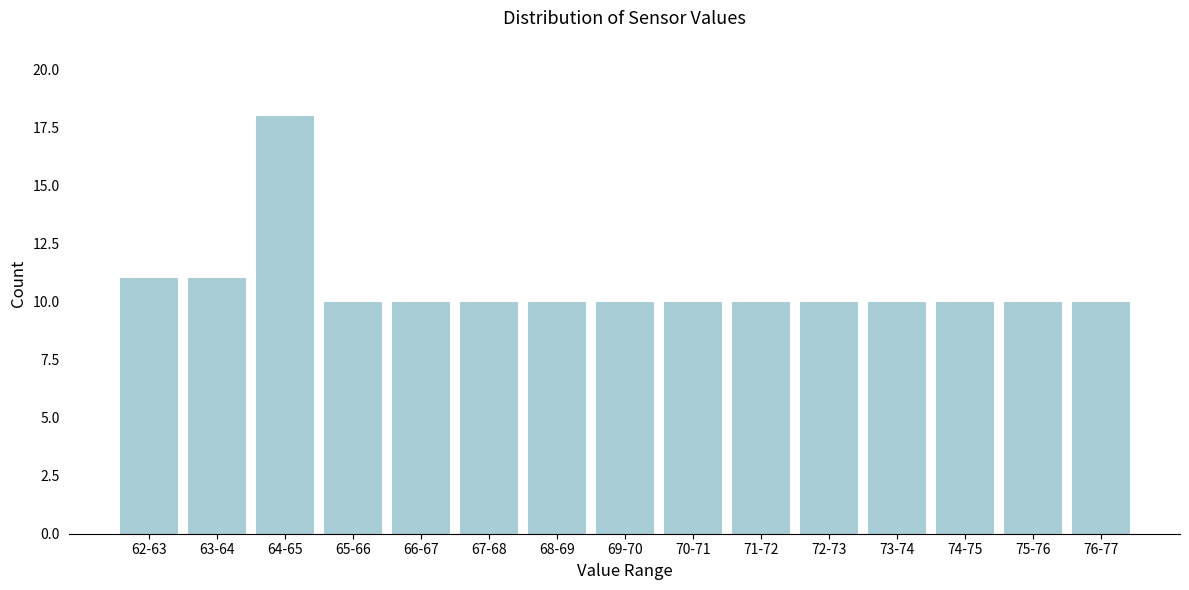

Reading left to right, list all the values displayed in this chart.

11	11	18	10	10	10	10	10	10	10	10	10	10	10	10